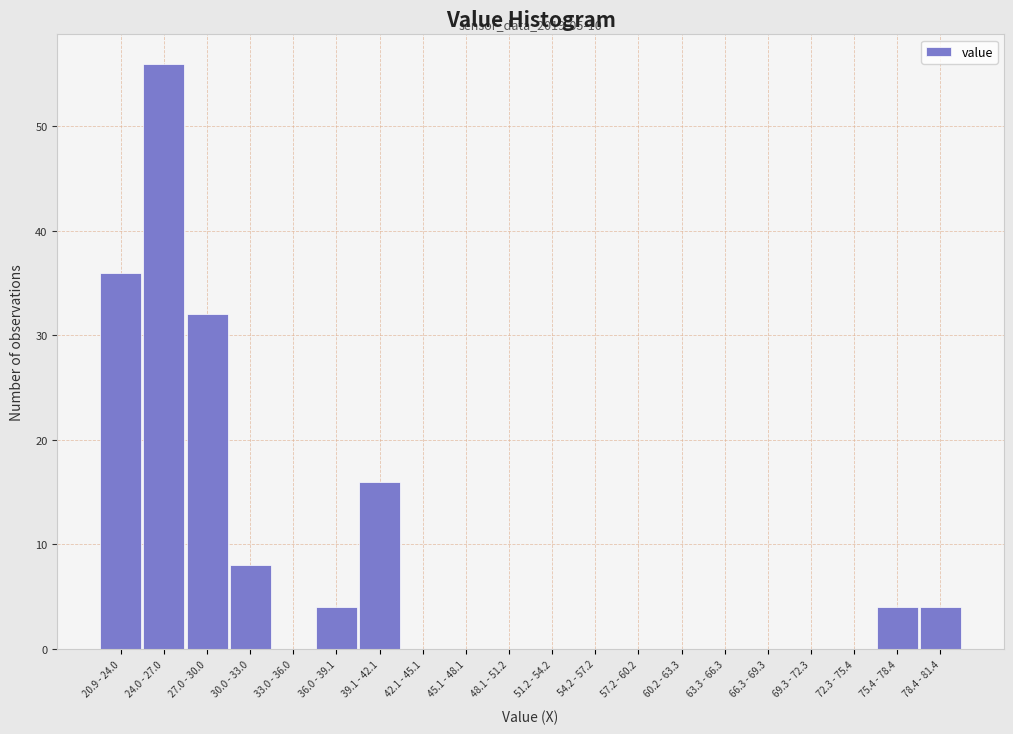

Reading left to right, list all the values displayed in this chart.

20.9 - 24.0=36	24.0 - 27.0=56	27.0 - 30.0=32	30.0 - 33.0=8	33.0 - 36.0=0	36.0 - 39.1=4	39.1 - 42.1=16	42.1 - 45.1=0	45.1 - 48.1=0	48.1 - 51.2=0	51.2 - 54.2=0	54.2 - 57.2=0	57.2 - 60.2=0	60.2 - 63.3=0	63.3 - 66.3=0	66.3 - 69.3=0	69.3 - 72.3=0	72.3 - 75.4=0	75.4 - 78.4=4	78.4 - 81.4=4